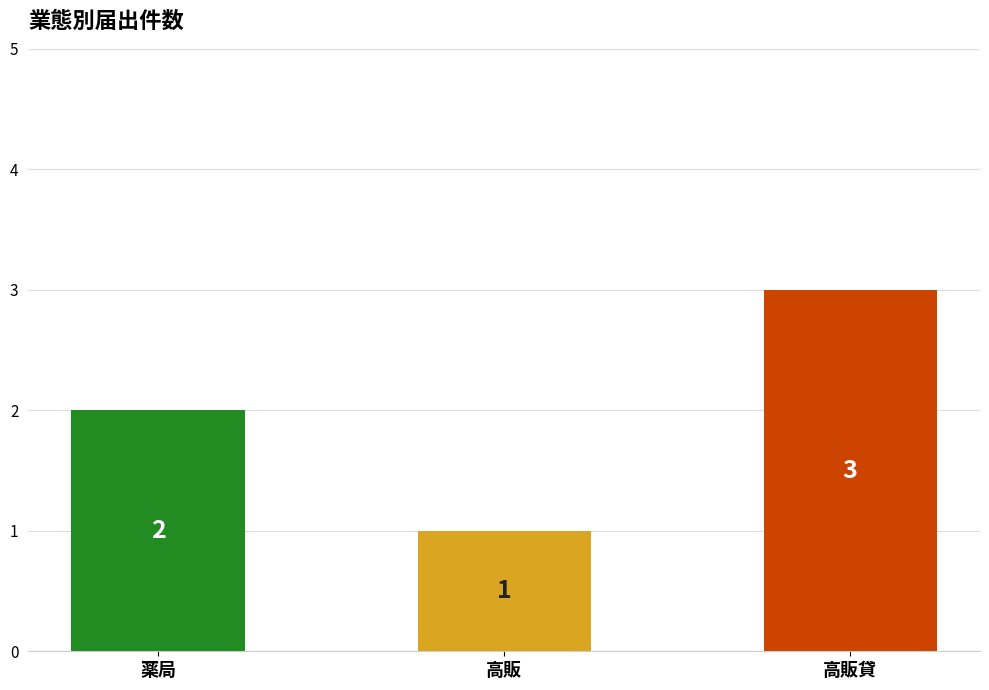

True or false: the data shows 4 at 高販貸.

False